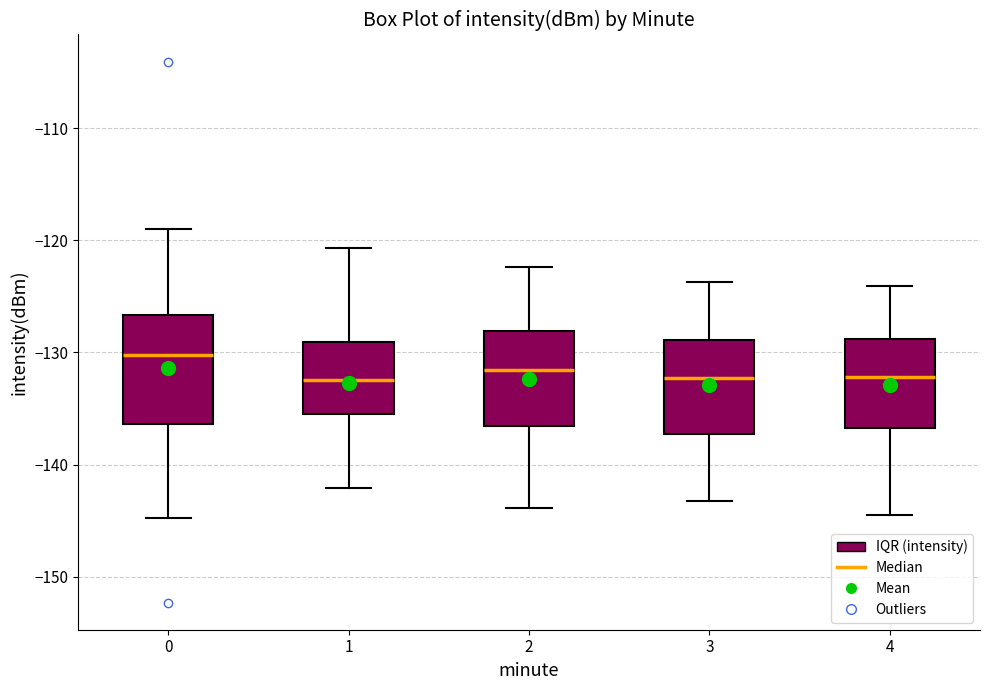

Reading left to right, read every box against the y-axis: the position of its median line, the range the box covers, and the ends of its whiskers. The values are not printed on the chart, so give them approximately, as read against the axis.

0: median -130, box -136 to -127, whiskers -145 to -119
1: median -132, box -135 to -129, whiskers -142 to -121
2: median -132, box -137 to -128, whiskers -144 to -122
3: median -132, box -137 to -129, whiskers -143 to -124
4: median -132, box -137 to -129, whiskers -144 to -124